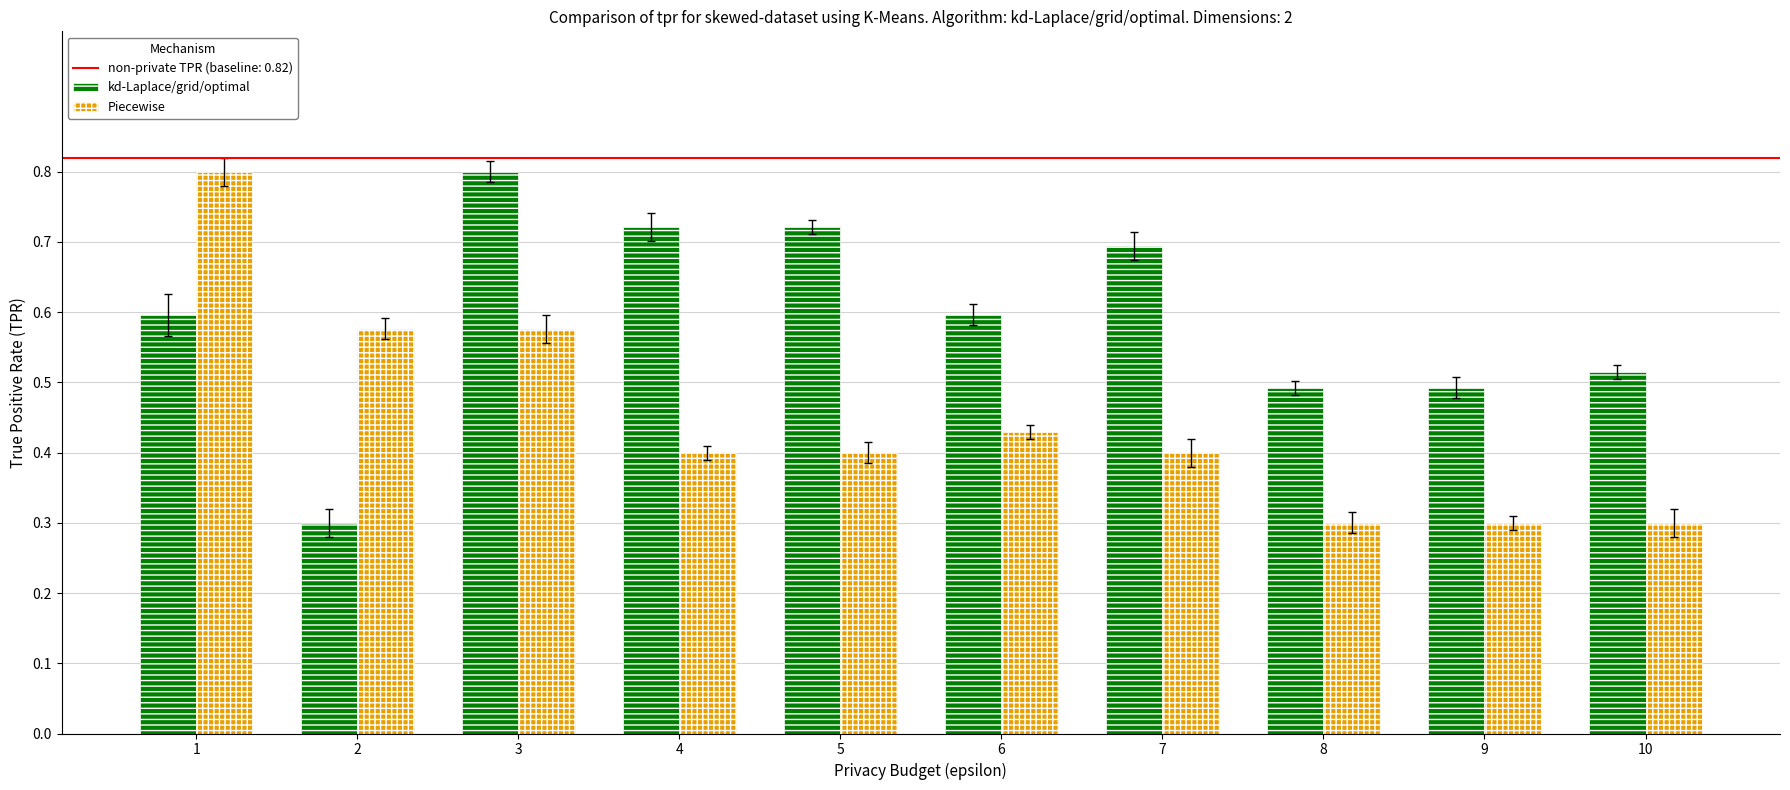

Is the value of kd-Laplace/grid/optimal at 5 greater than the value of Piecewise at 8?

Yes